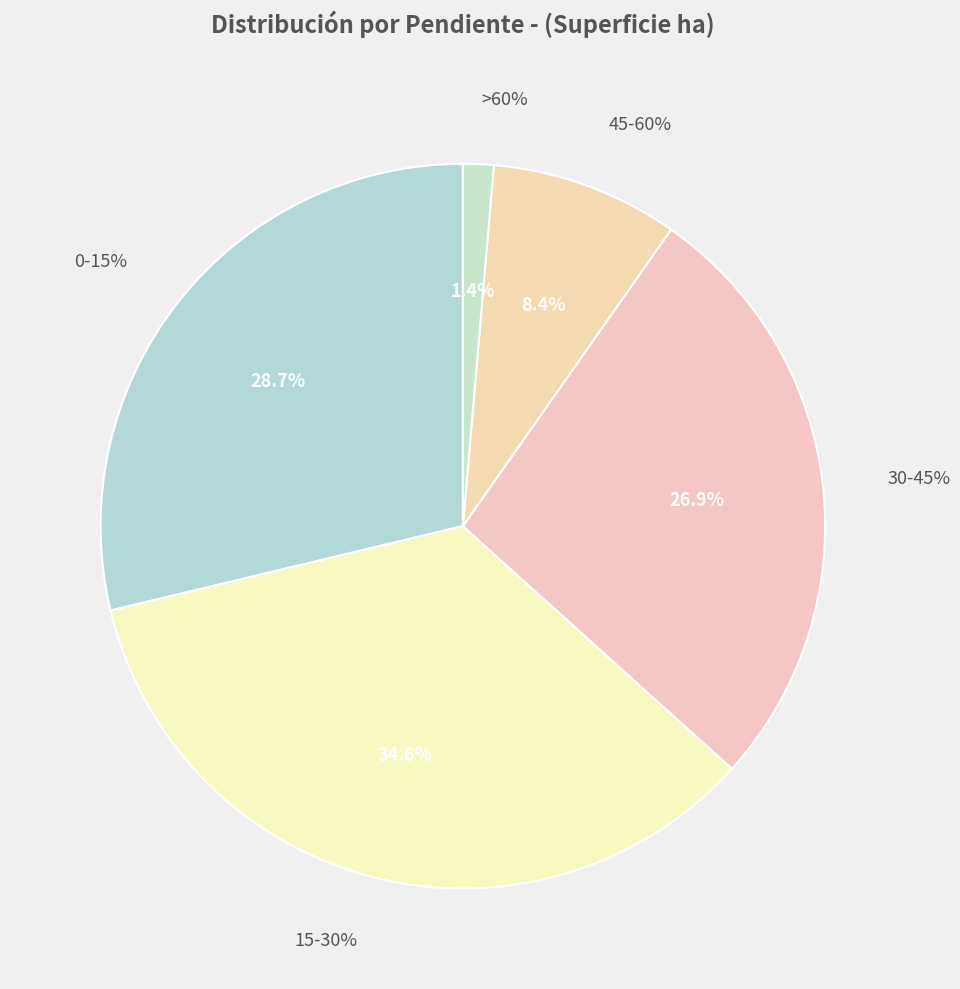

What is the change in value from 0-15% to 45-60%?

-4058.7